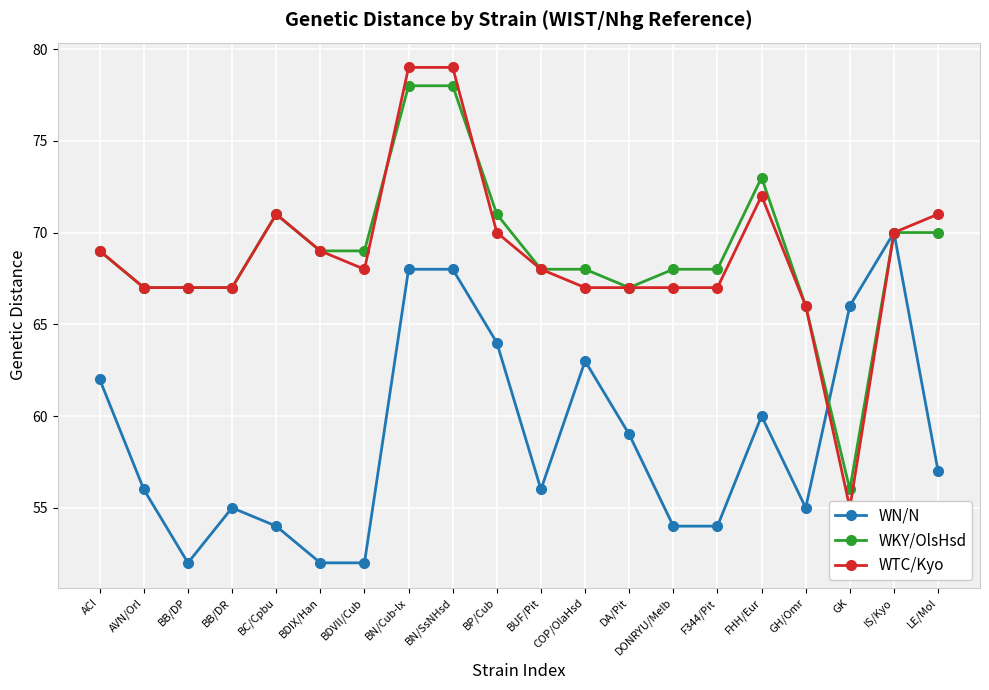

At which label does WN/N first exceed 57?

ACI